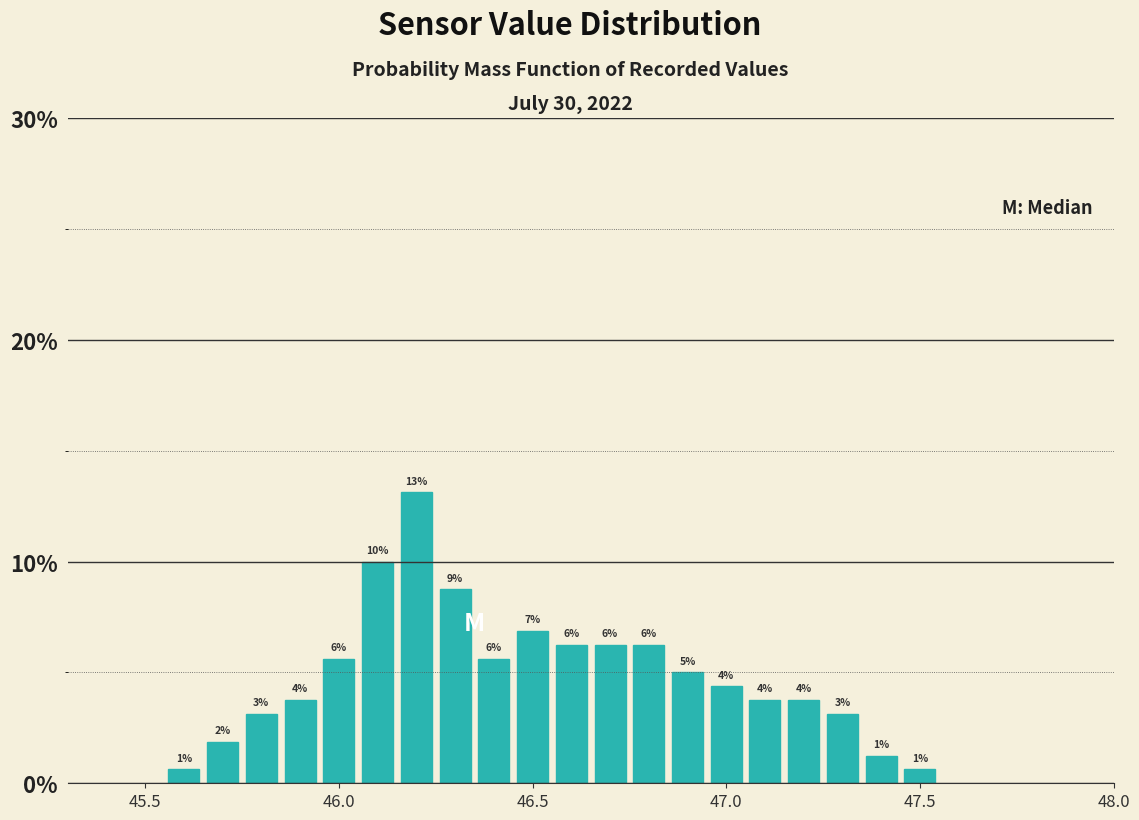

Around what value on the x-axis is the tallest bar? Give the approximate position of its centre, as read against the axis.

46.20